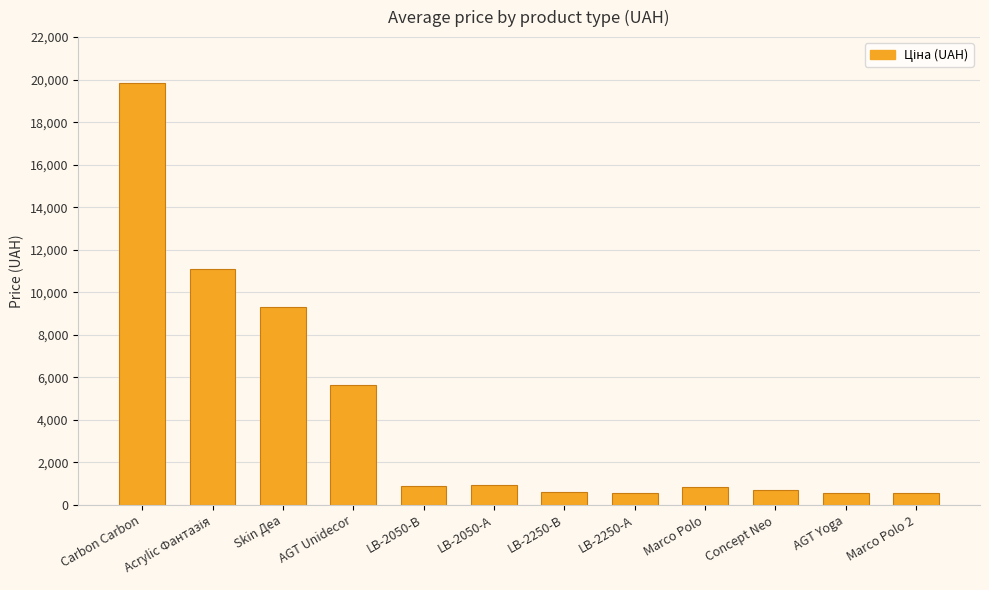

Between LB-2250-В and Marco Polo, which is larger?

Marco Polo